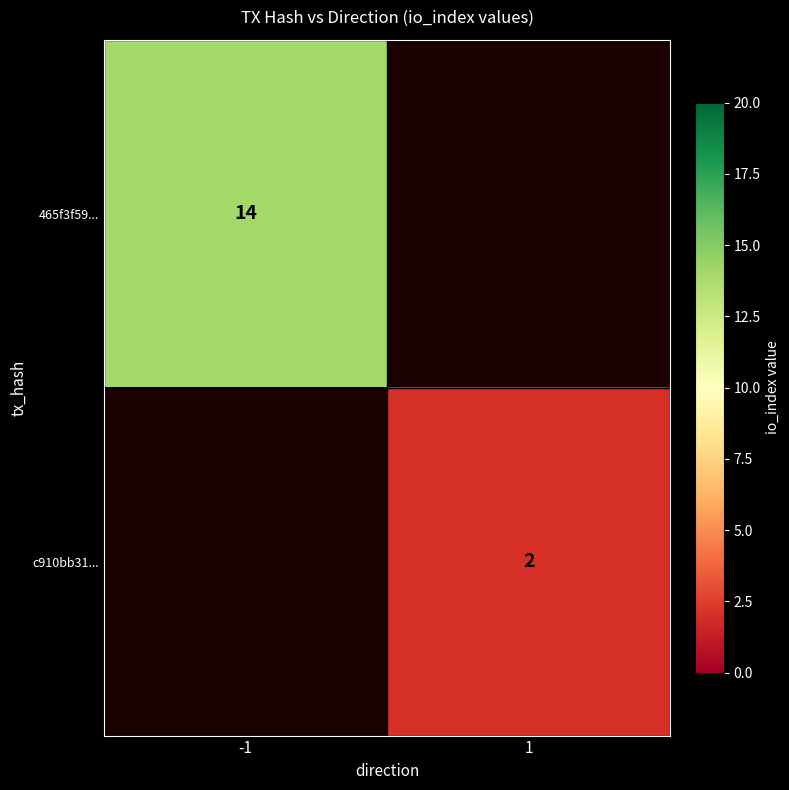

The value of 465f3f59... at -1 is 9. True or false?

False